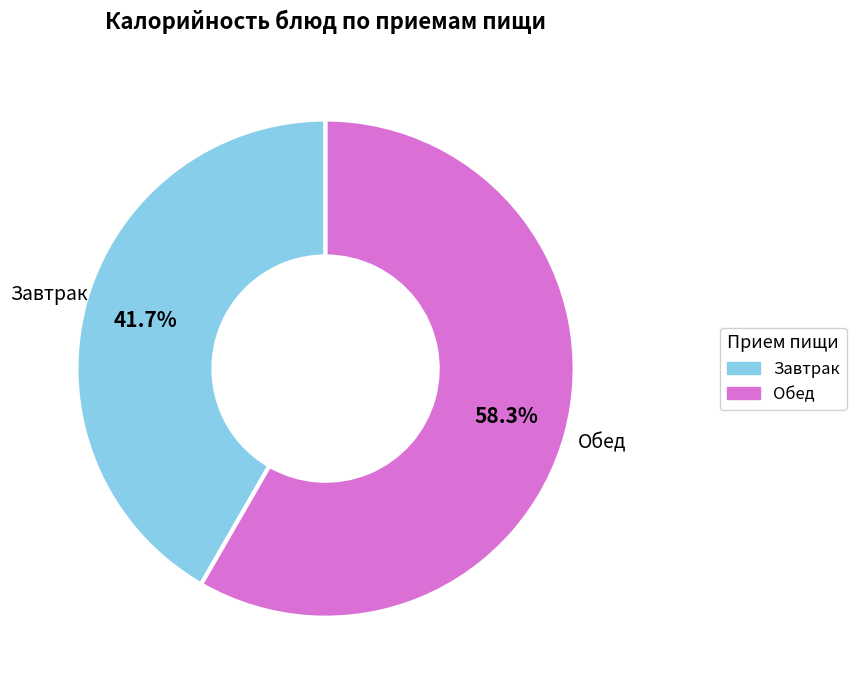

To the nearest percent, what is the average slice percentage?

50%